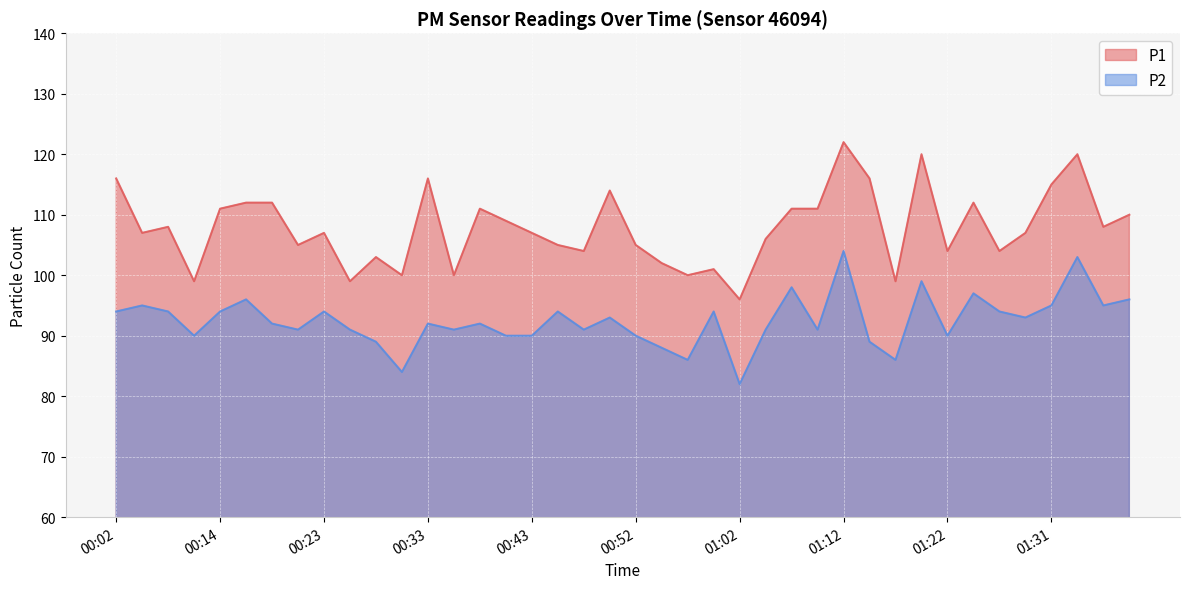

How many data points in P2 are less than 92?

18